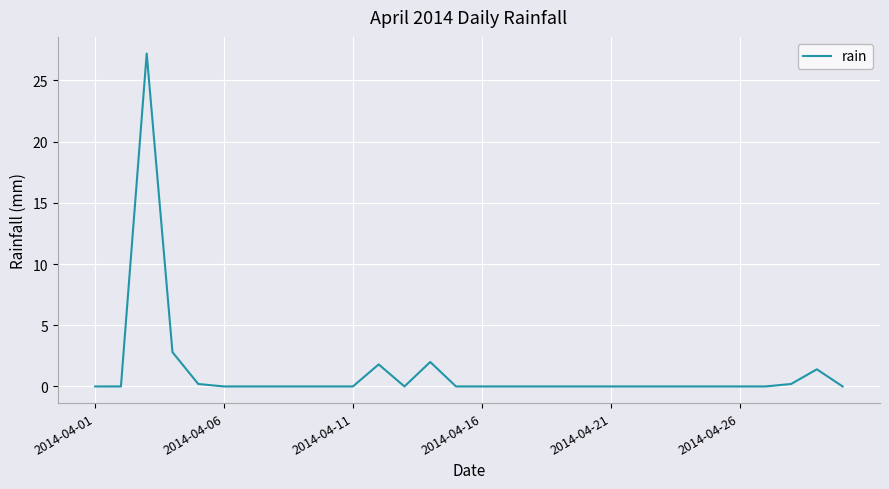

What is the difference between the maximum and minimum values?

27.2